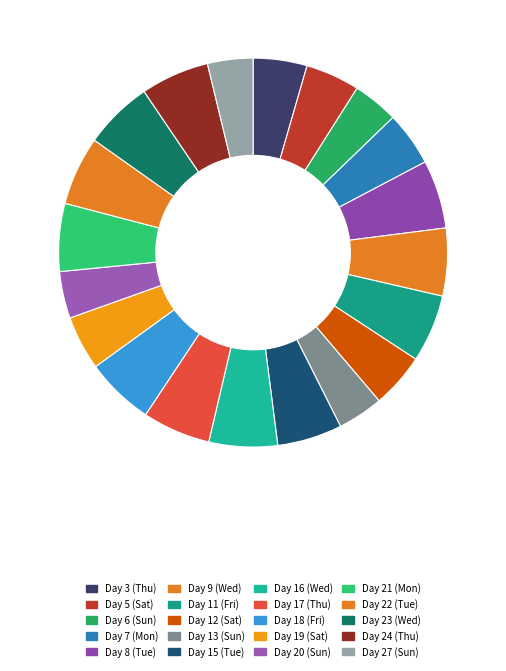

Which category has the smallest portion of the pie?

Day 27 (Sun)